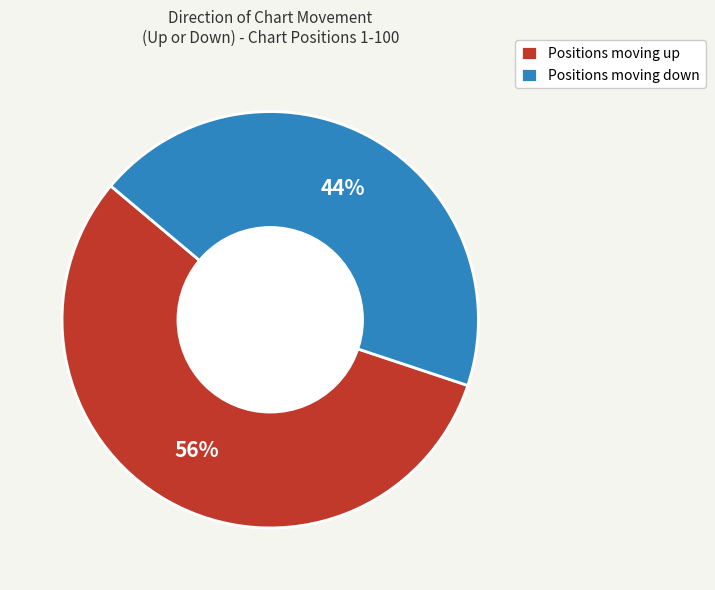

Which category has the biggest portion of the pie?

Positions moving up